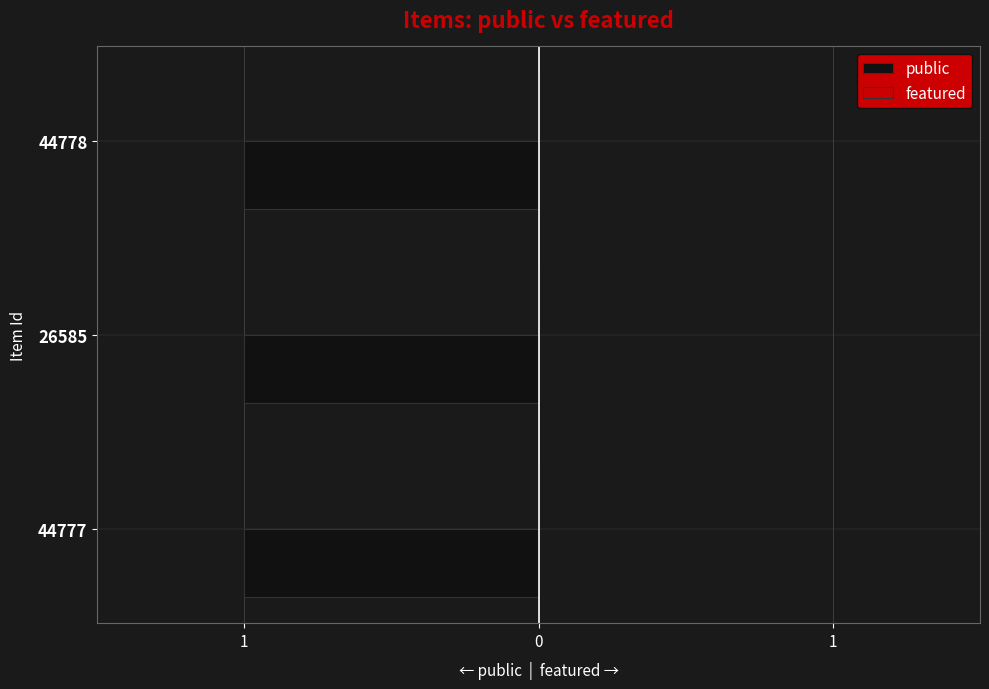

Are the bars horizontal?

Yes